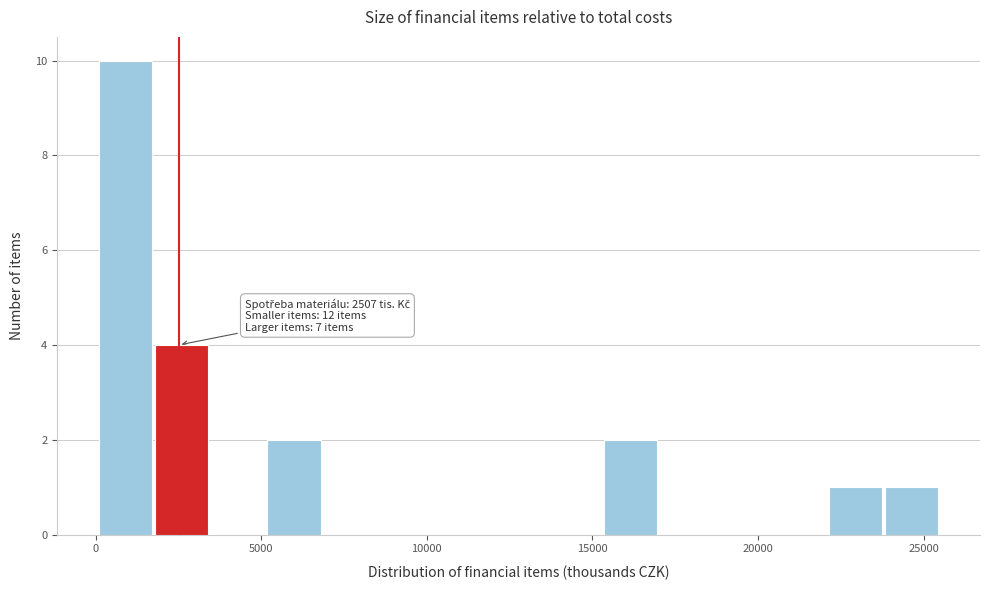

Around what value on the x-axis is the tallest bar? Give the approximate position of its centre, as read against the axis.

1000